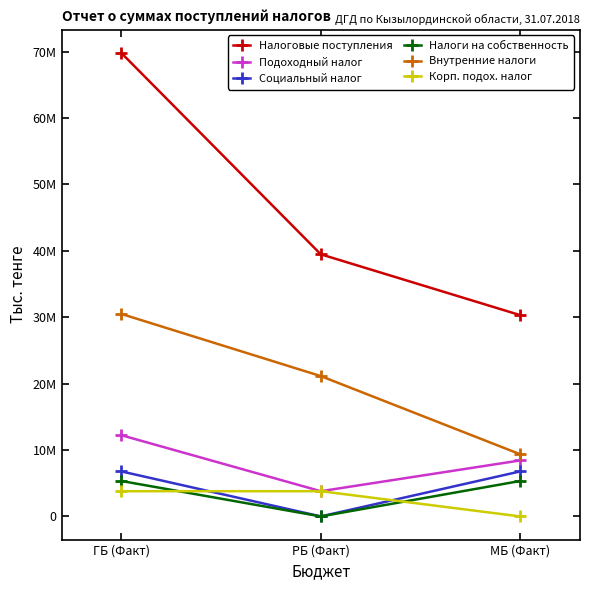

The value of Внутренние налоги at ГБ (Факт) is 14447311. True or false?

False